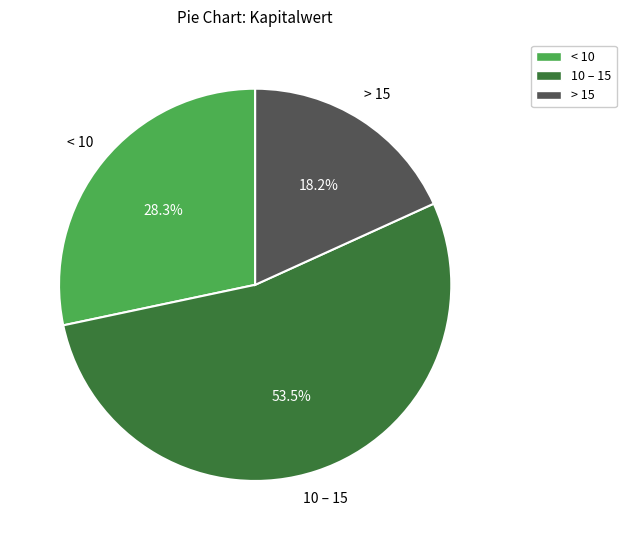

Which slice is the smallest?

> 15